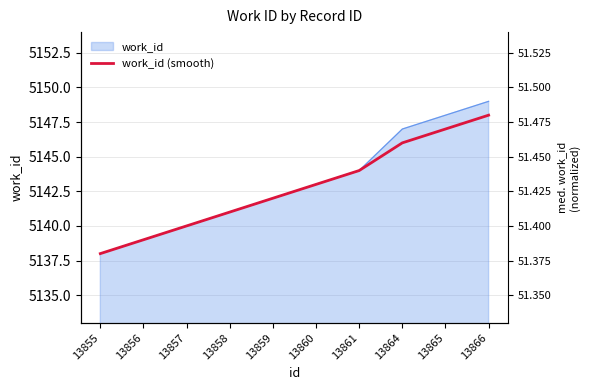

What is the average value?

5143